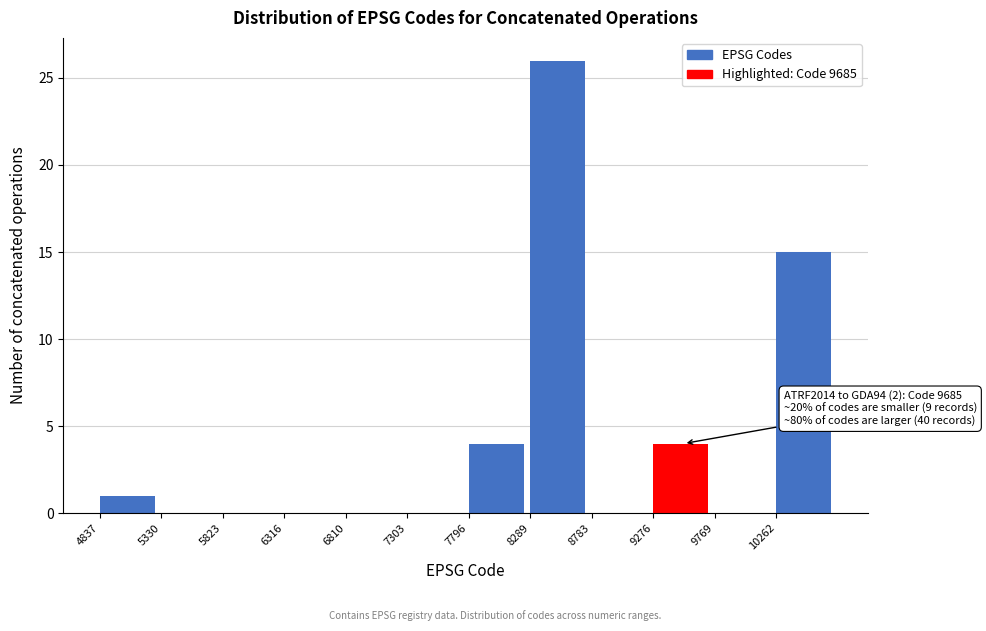

Over which range of the x-axis is the bar tallest?

8300 to 8800